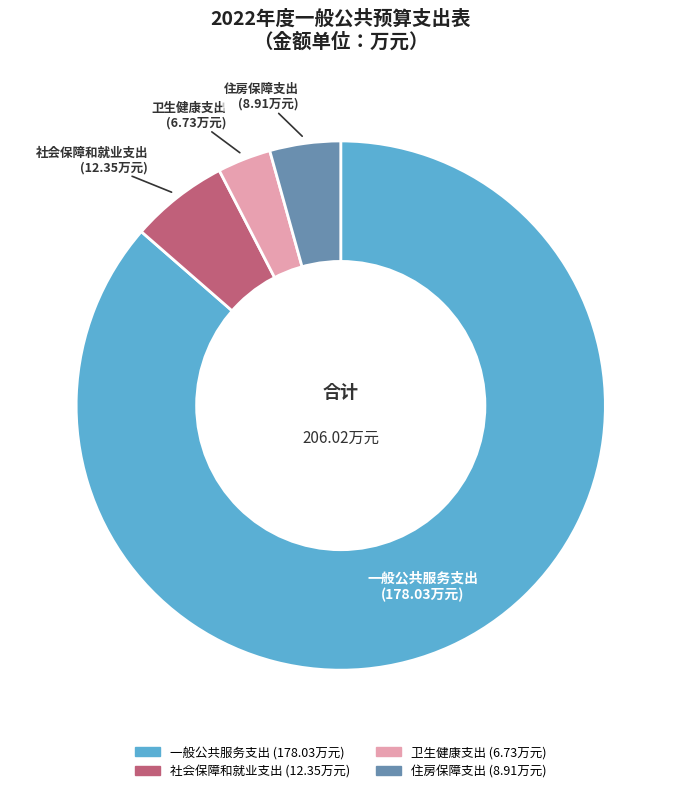

Is the sum of 一般公共服务支出 and 社会保障和就业支出 greater than half?

Yes